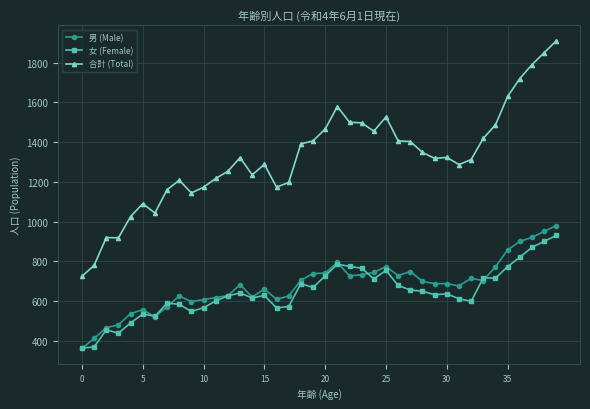

What is the value of the 合計 (Total) point at the 28th from the left?

1403